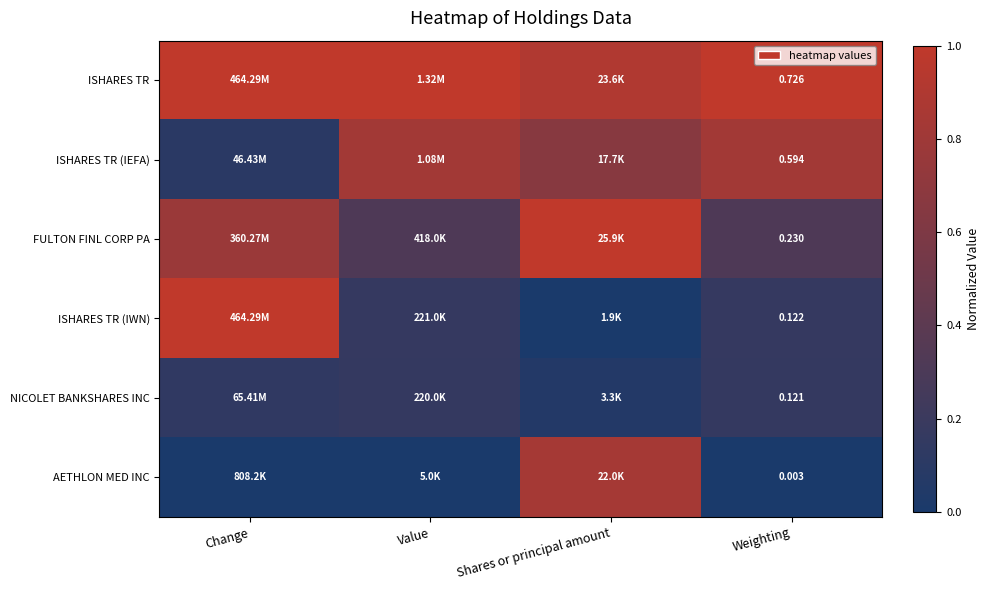

At Weighting, list the series in order from largest to smallest.

ISHARES TR, ISHARES TR (IEFA), FULTON FINL CORP PA, ISHARES TR (IWN), NICOLET BANKSHARES INC, AETHLON MED INC